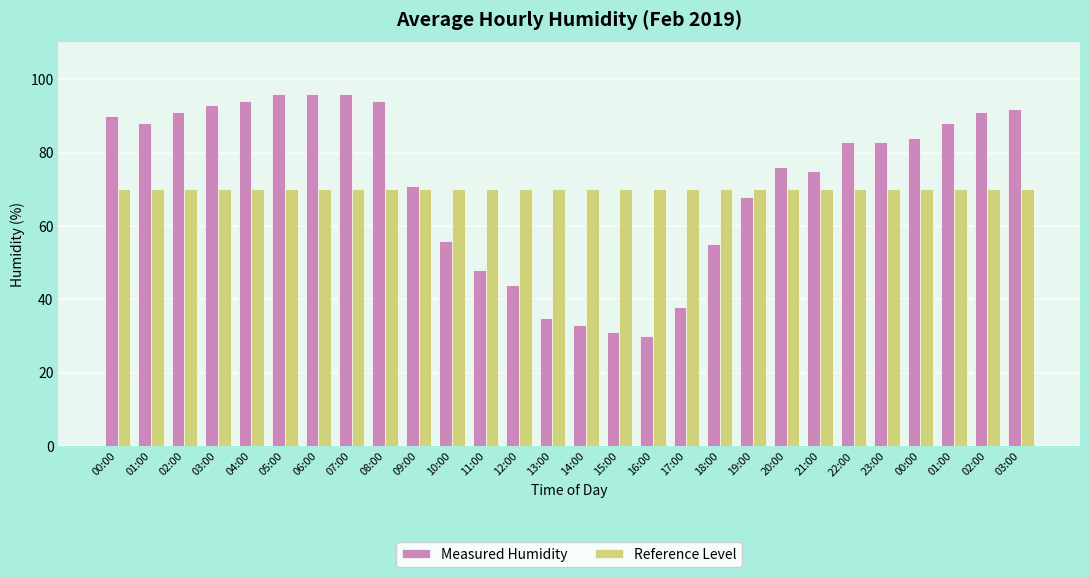

At how many categories does at least one series exceed 95?

3